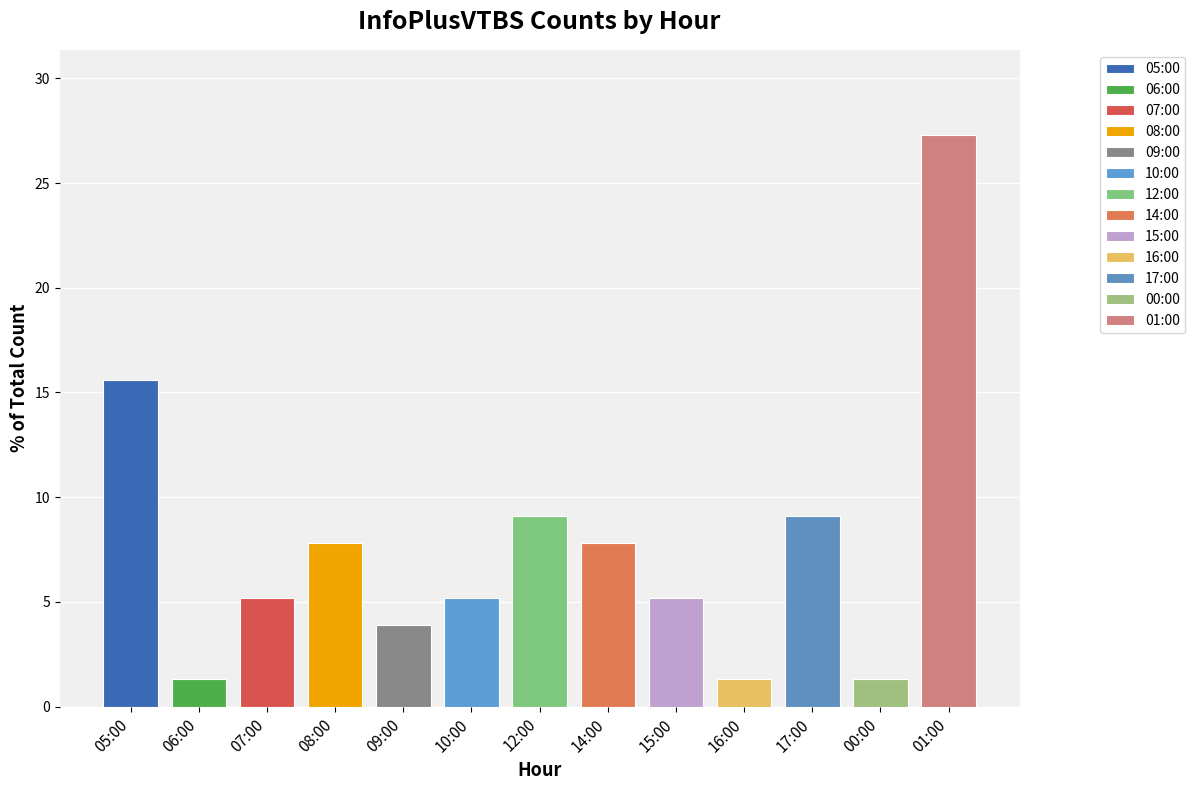

Is it true that the value at 17:00 is 9?

False